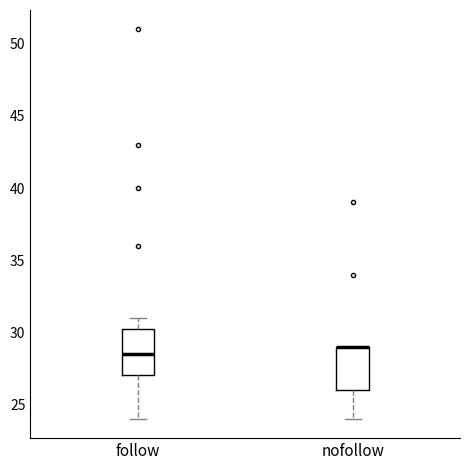

Where does the median line of the box for follow sit on the y-axis? The values are not printed on the chart, so give them approximately, as read against the axis.

28.5